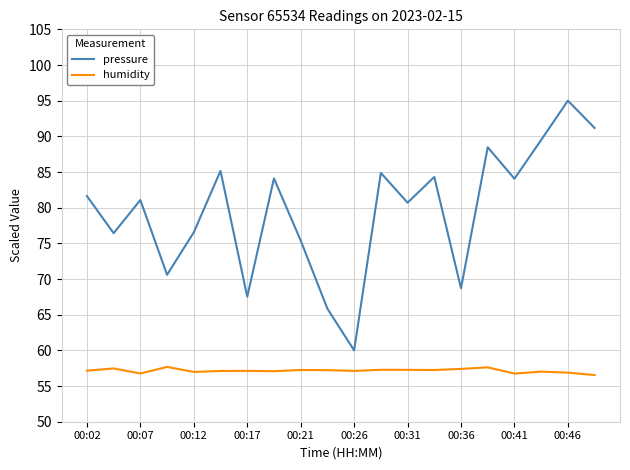

What is the difference between the maximum and minimum values in the humidity series?

1.1